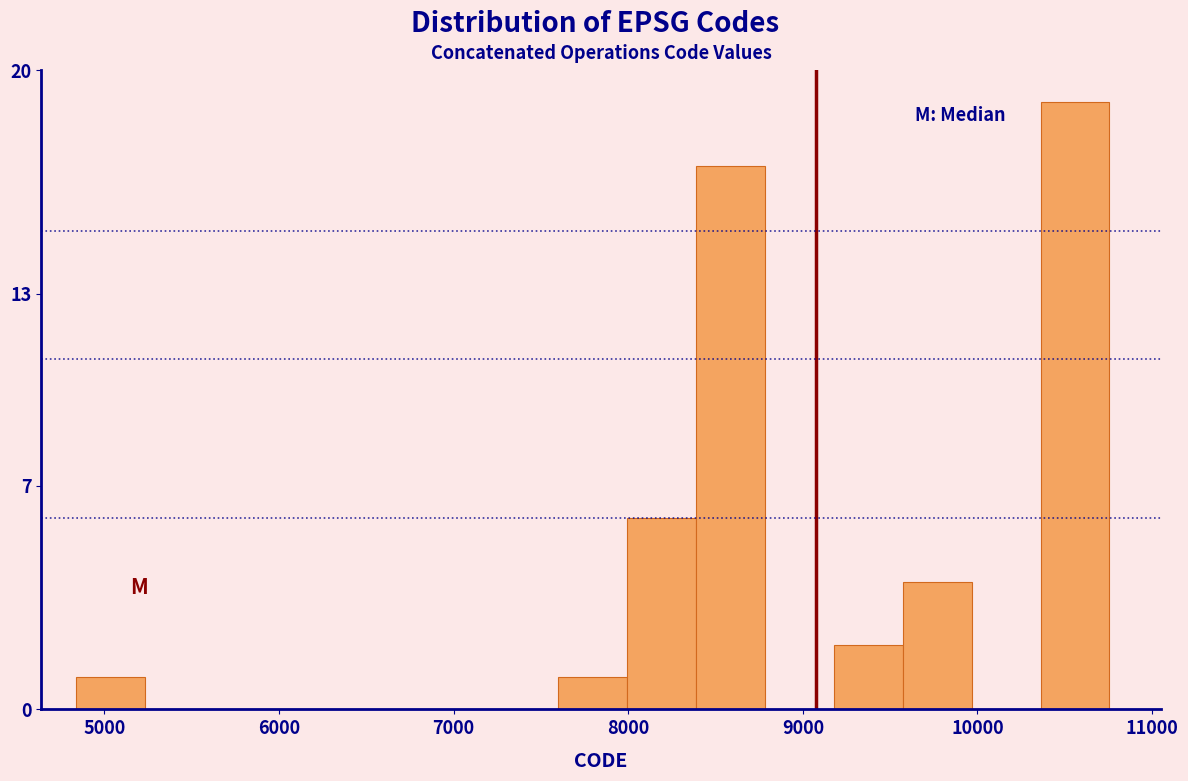

Around what value on the x-axis is the tallest bar? Give the approximate position of its centre, as read against the axis.

10600